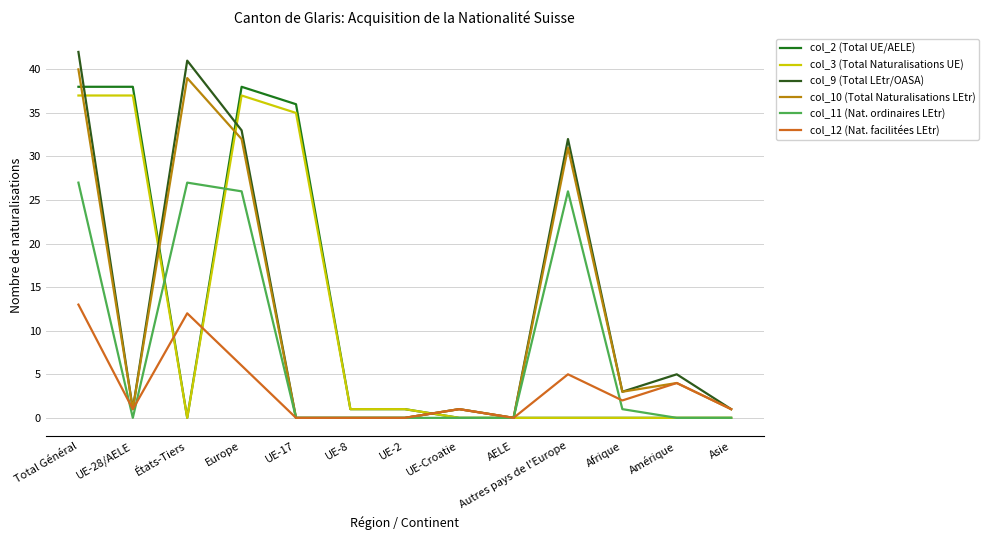

The value of col_12 (Nat. facilitées LEtr) at Asie is 2. True or false?

False